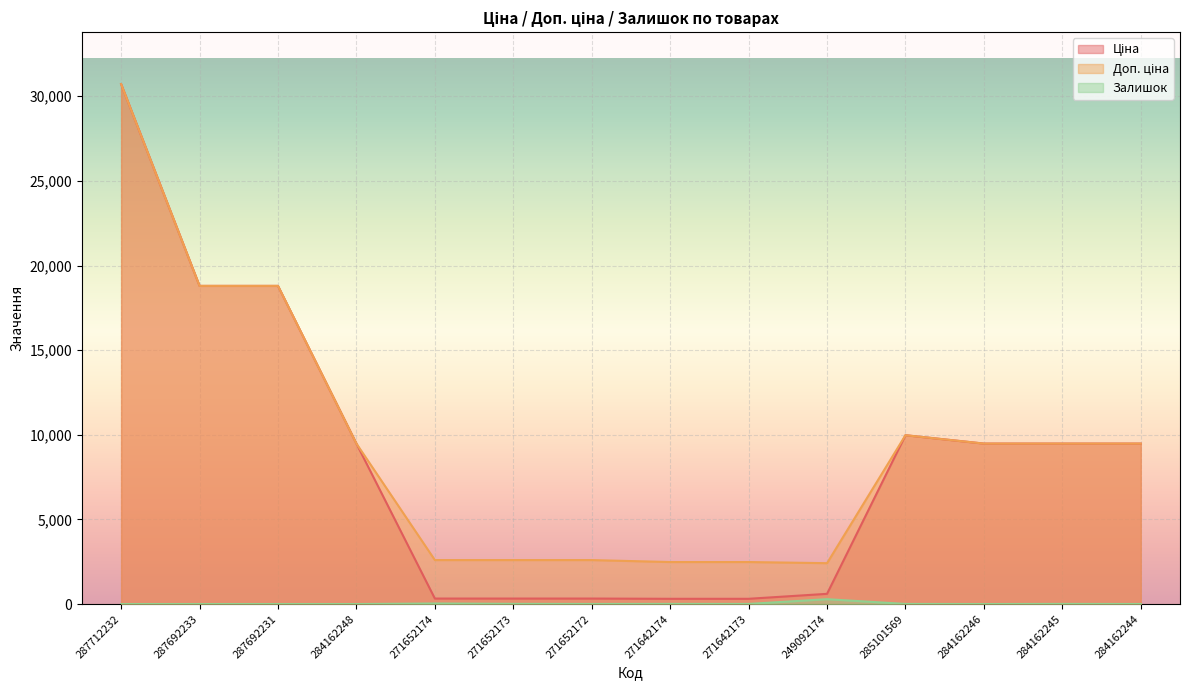

Reading left to right, extract all data points from this chart.

Ціна: 30717.1	18796.8	18796.8	9480.1	324.8	324.8	324.8	310.3	310.3	603.7	9975.0	9480.1	9480.1	9480.1
Доп. ціна: 30717.1	18796.8	18796.8	9480.1	2598.3	2598.3	2598.3	2482.4	2482.4	2414.8	9975.0	9480.1	9480.1	9480.1
Залишок: 0.0	0.0	0.0	0.0	33.0	12.0	5.0	9.0	7.0	288.0	7.0	0.0	8.0	2.0